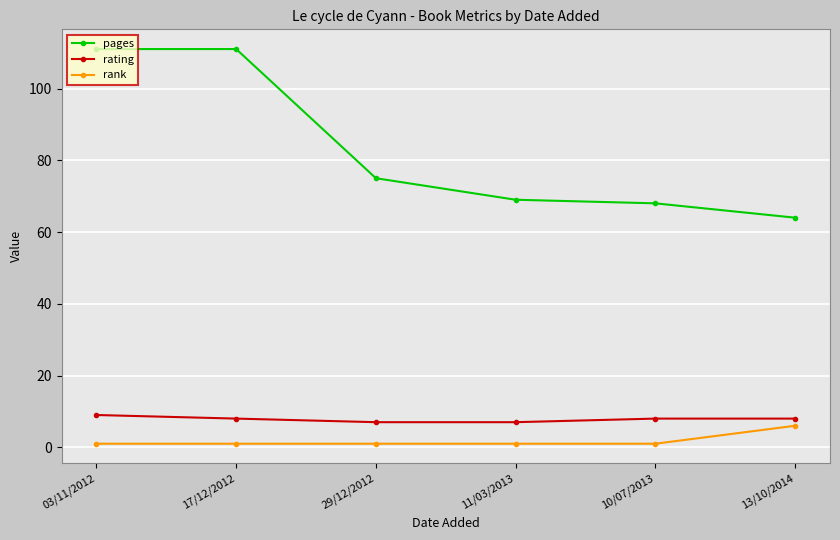

What is the maximum value for rating?

9